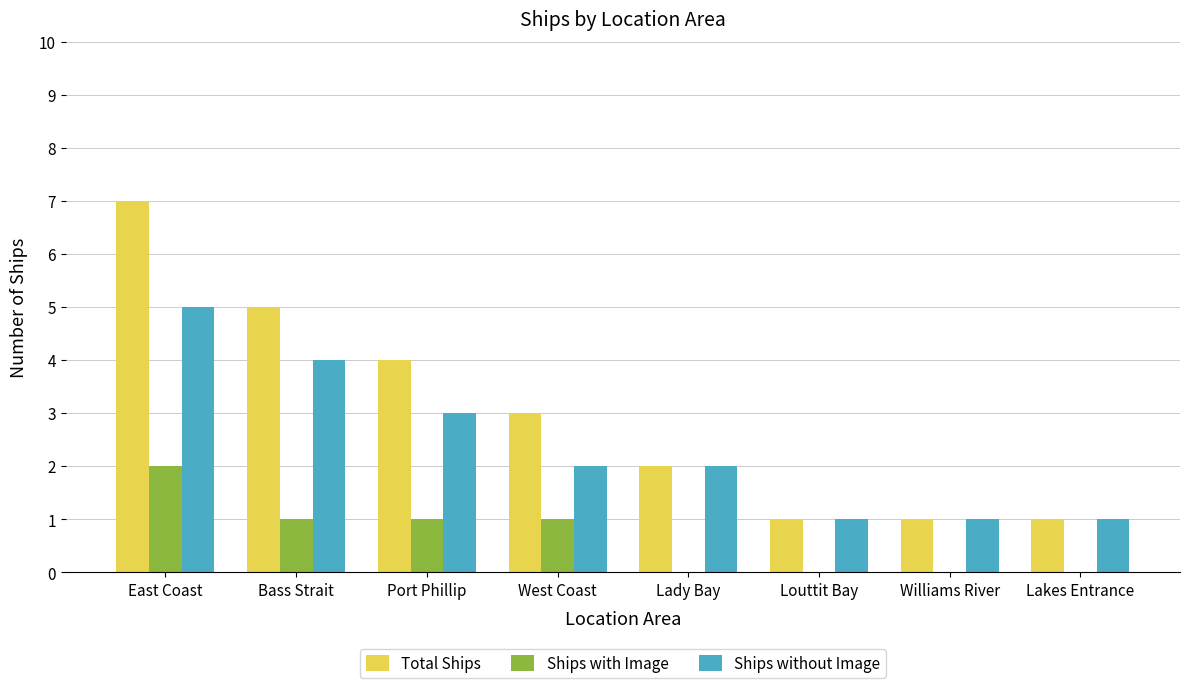

How many data points does each series have?

8